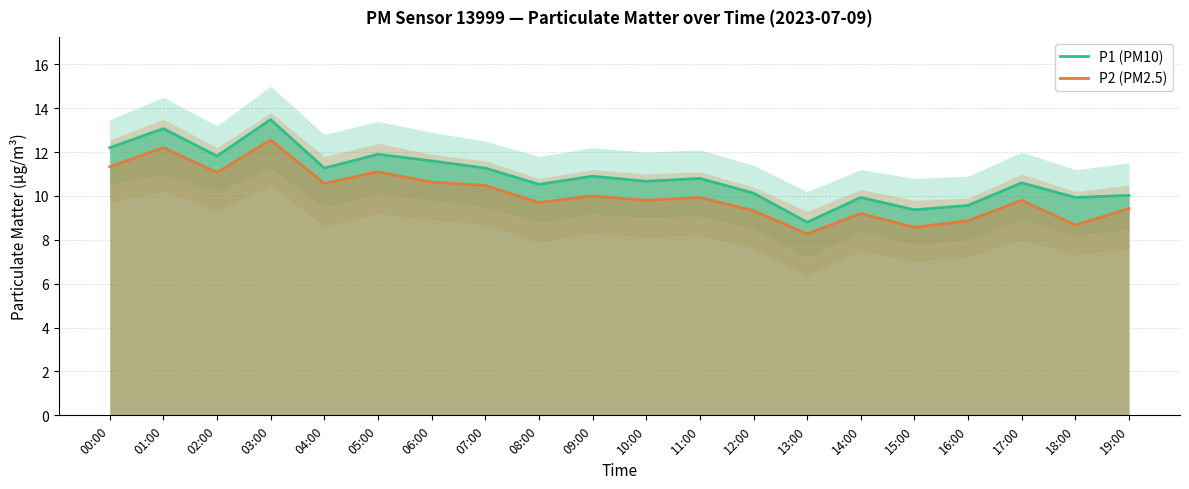

What position from the left is 00:00?

1